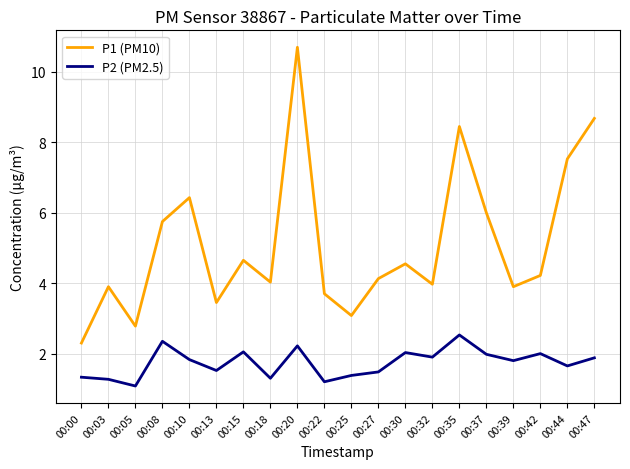

True or false: P1 (PM10) and P2 (PM2.5) cross at least once.

False